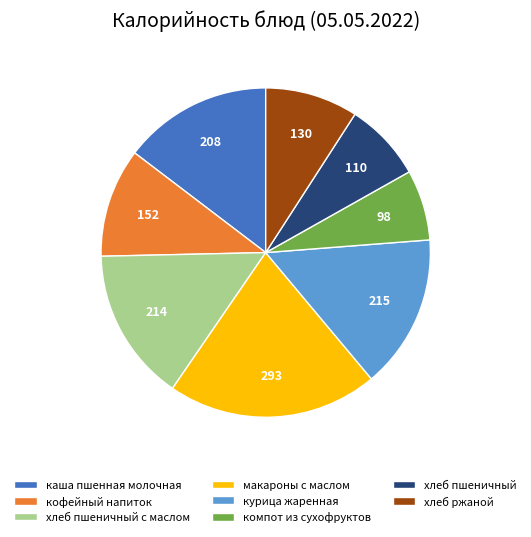

Which slice is the smallest?

компот из сухофруктов